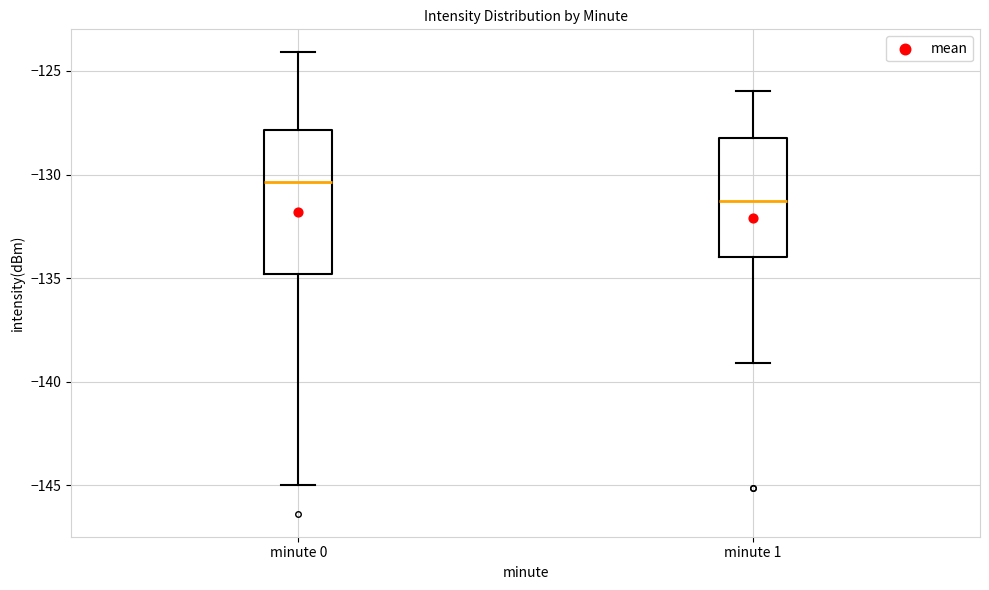

Reading left to right, read every box against the y-axis: the position of its median line, the range the box covers, and the ends of its whiskers. The values are not printed on the chart, so give them approximately, as read against the axis.

minute 0: median -130.5, box -135.0 to -128.0, whiskers -145.0 to -124.0
minute 1: median -131.0, box -134.0 to -128.0, whiskers -139.0 to -126.0